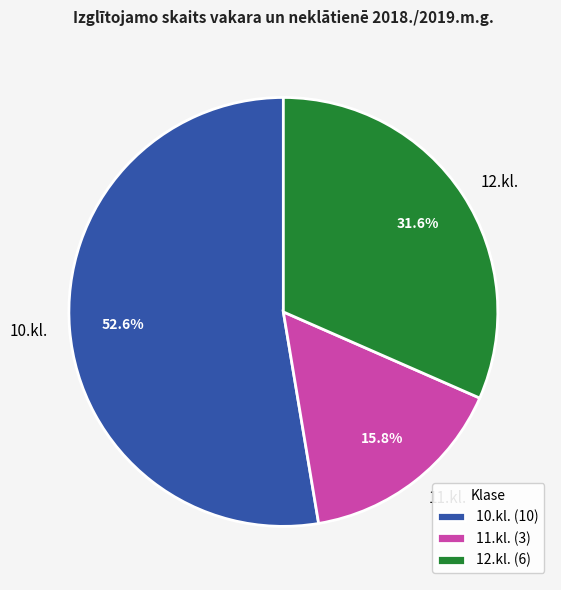

What is the total percentage of 11.kl. and 12.kl.?

47.4%